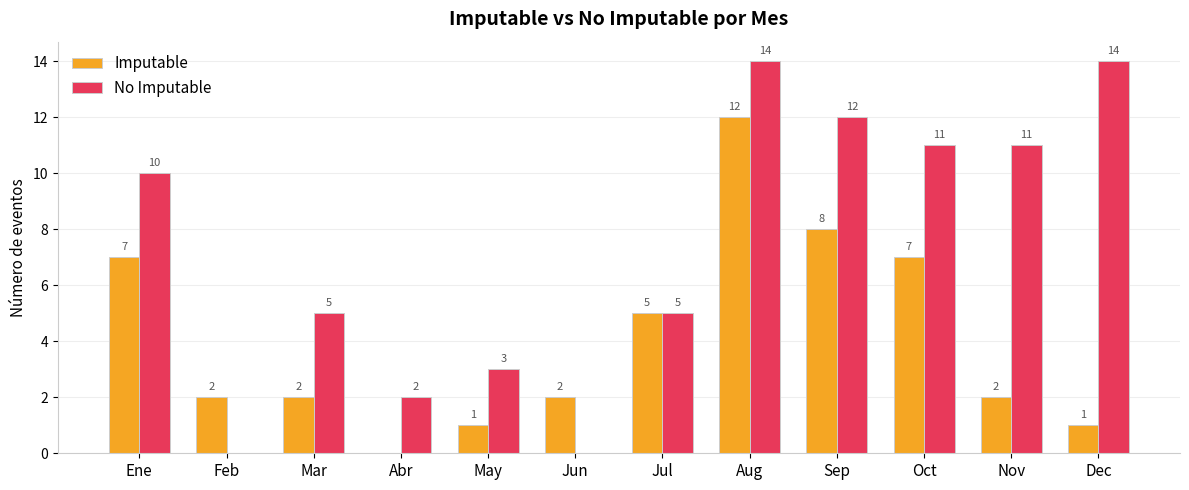

Is it true that Imputable equals 2 at May?

False